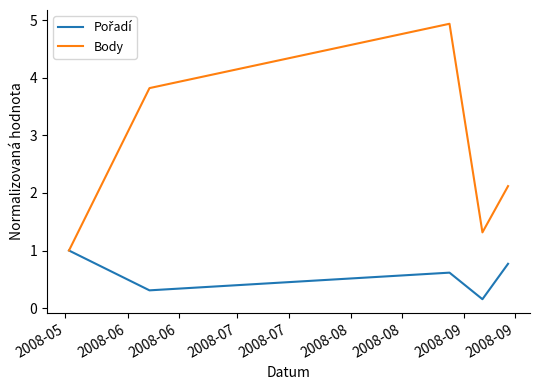

Which series has the largest range (max minus min)?

Body